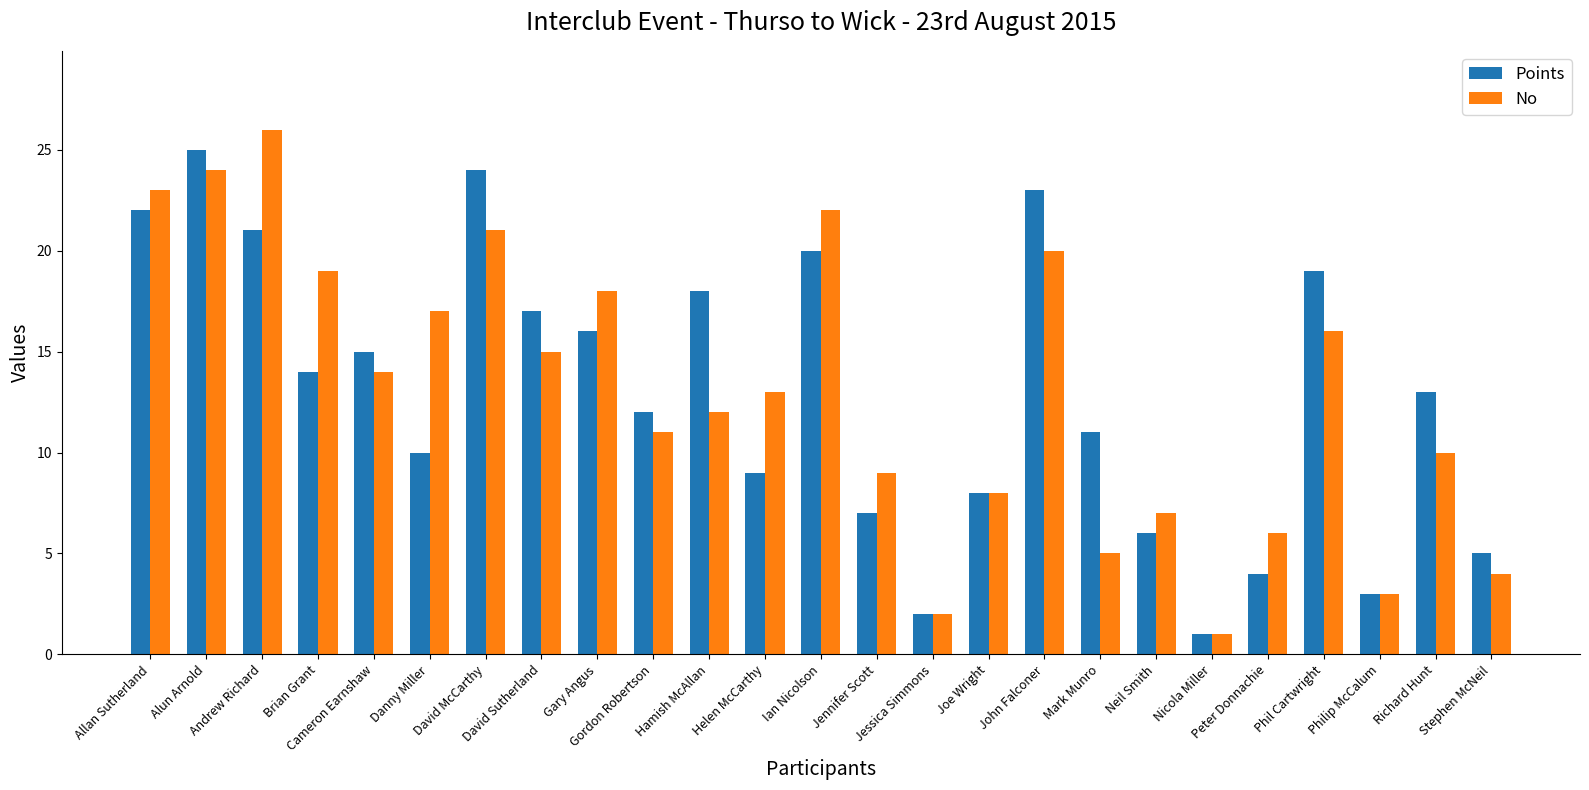

What is the label of the 22nd bar from the right?

Brian Grant